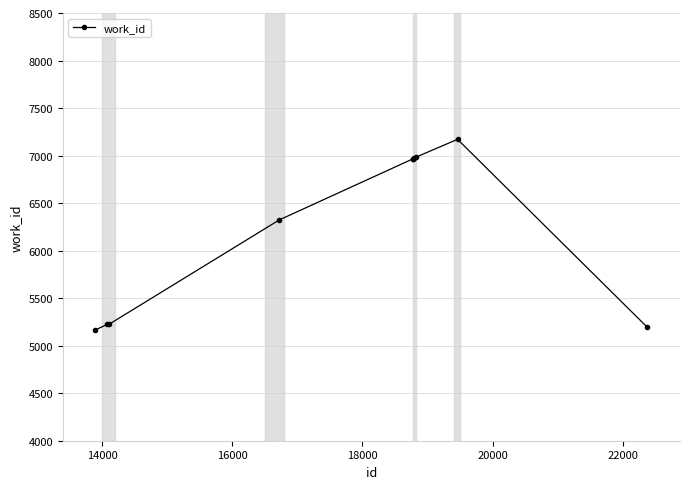

What is the difference between the maximum and minimum values?

2005